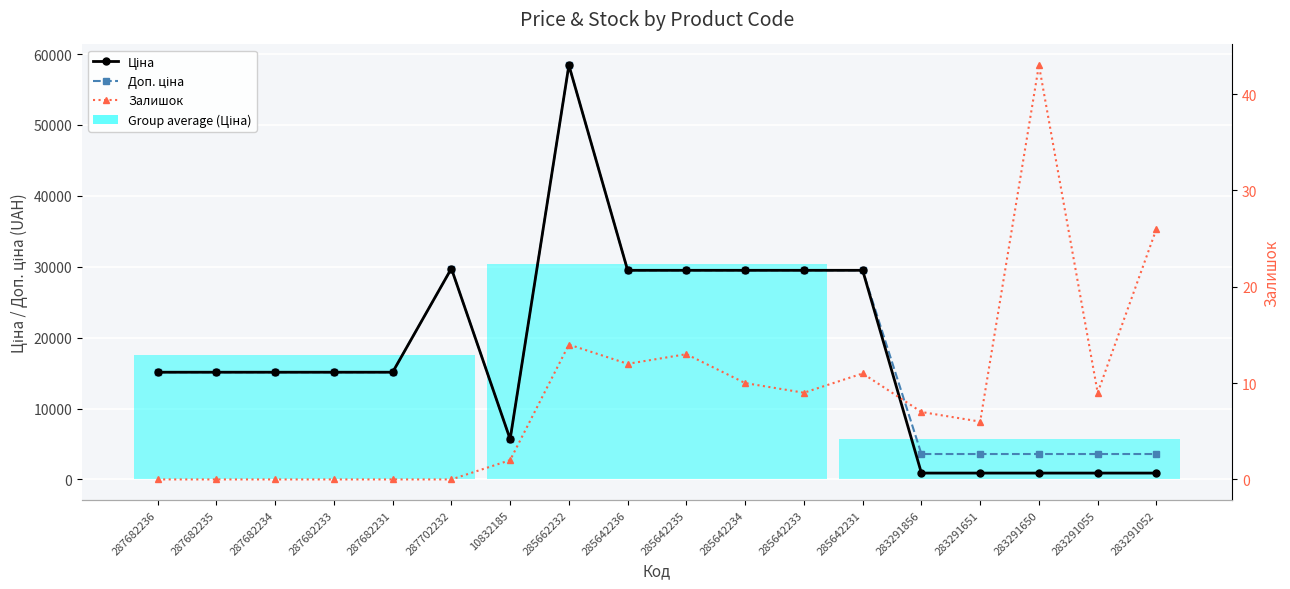

Where is Доп. ціна nearest to the value 31005?

287702232